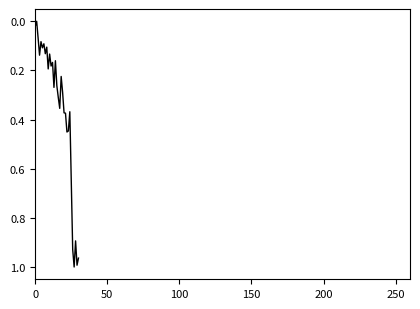

Does the chart have visible grid lines?

No